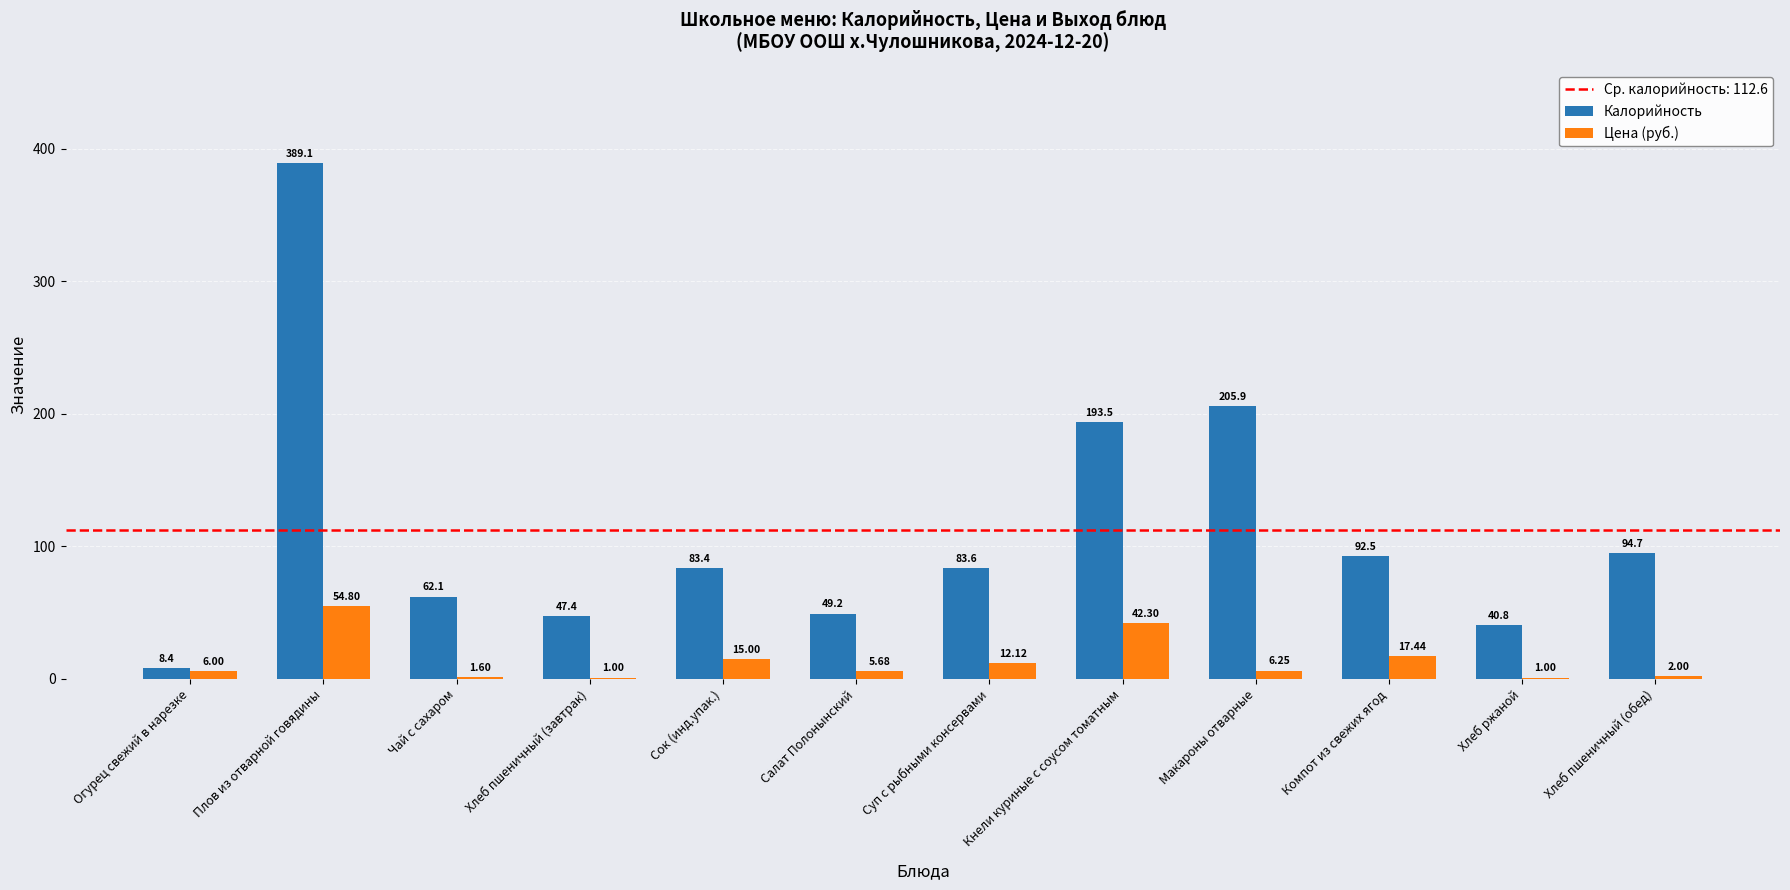

The Калорийность series shows 83.6 at Суп с рыбными консервами. True or false?

True